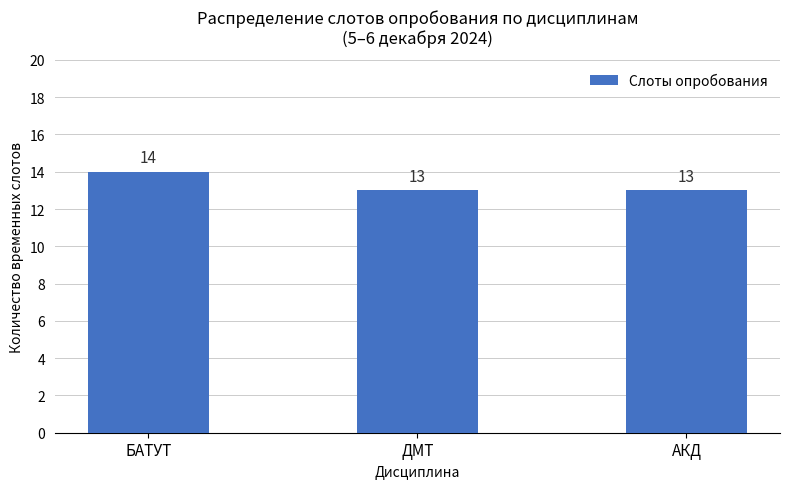

What is the minimum value shown in the chart?

13